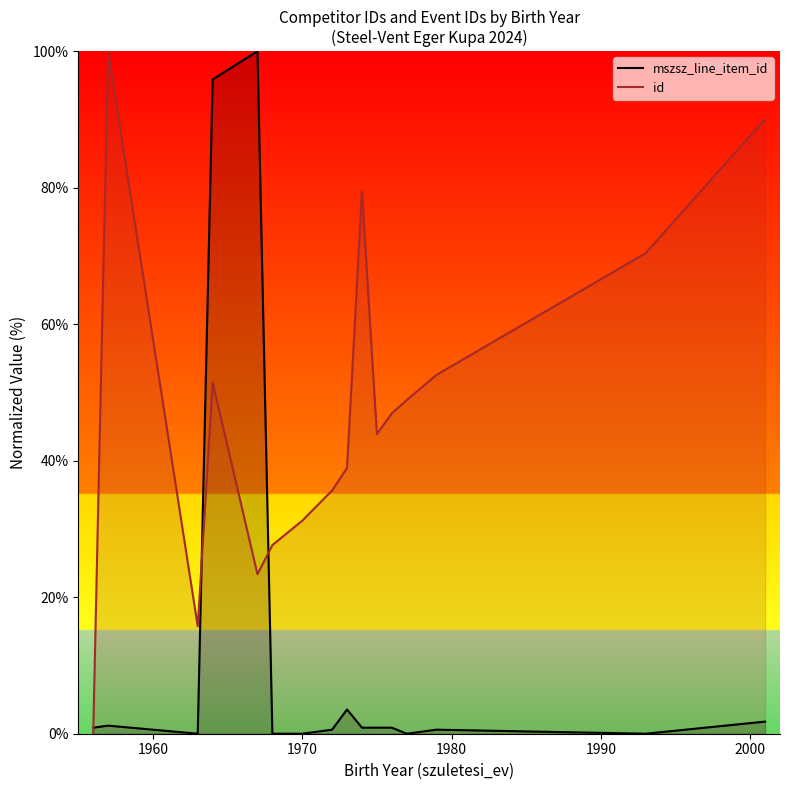

Which series has the largest total across all categories?

id